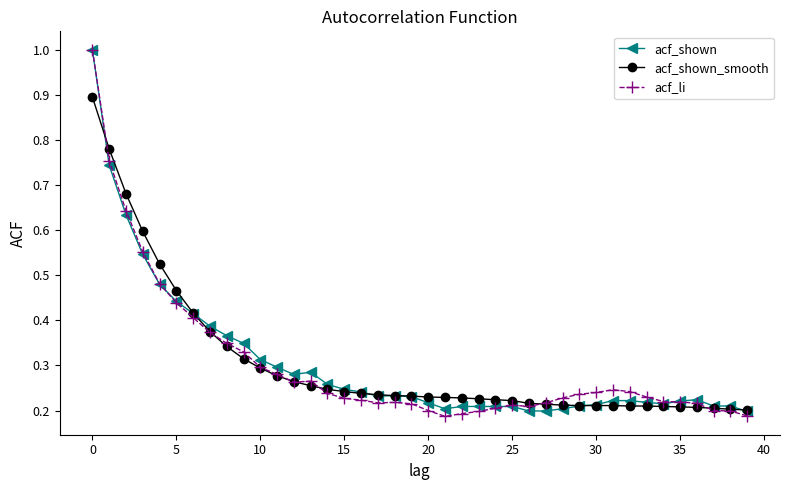

What are all the series names shown in the legend?

acf_shown, acf_shown_smooth, acf_li